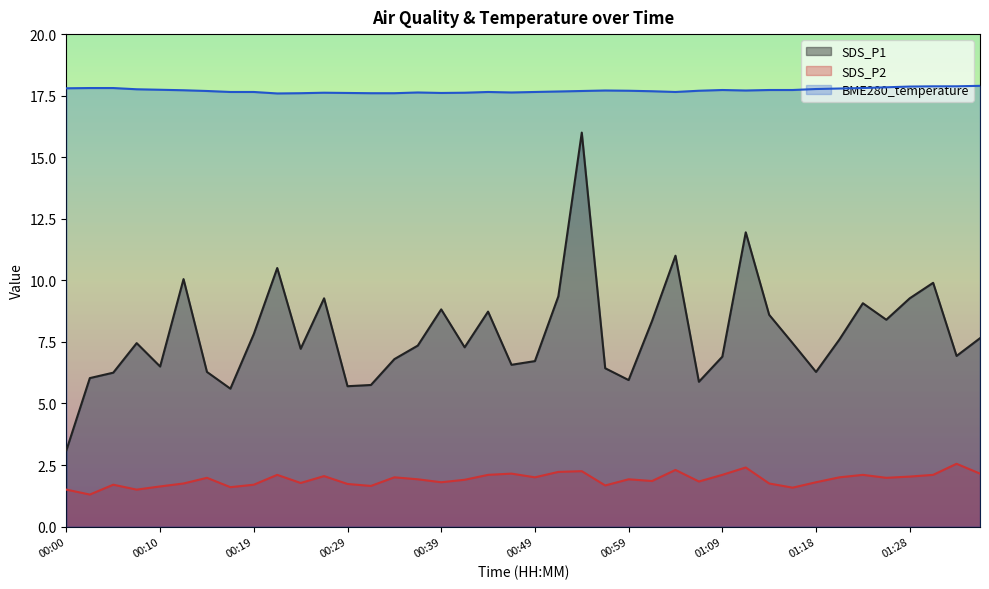

At 01:30, list the series in order from largest to smallest.

BME280_temperature, SDS_P1, SDS_P2